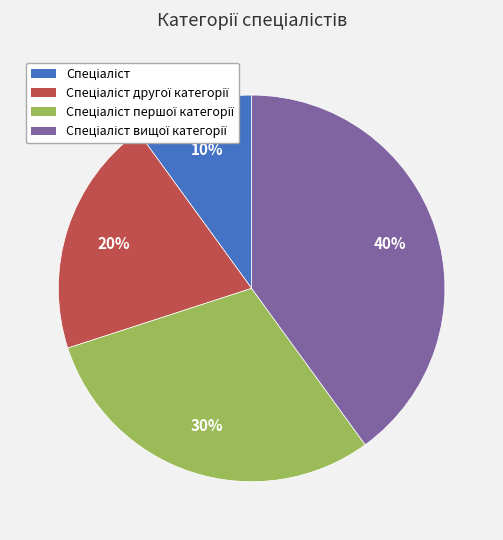

Is there any slice that represents more than half of the pie?

No